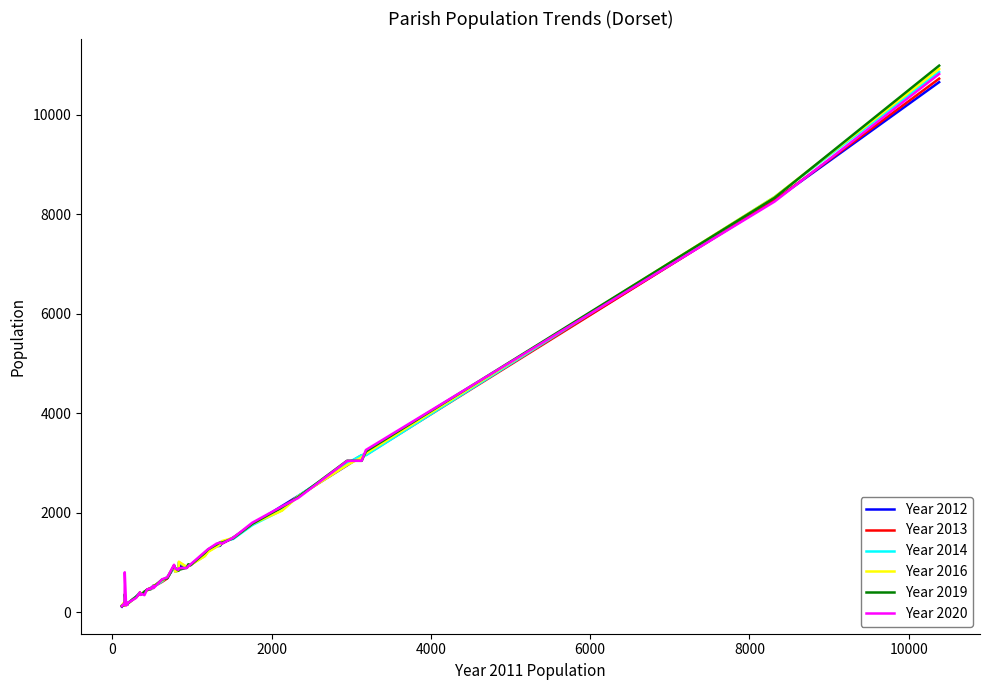

Count the number of data series in this chart.

6